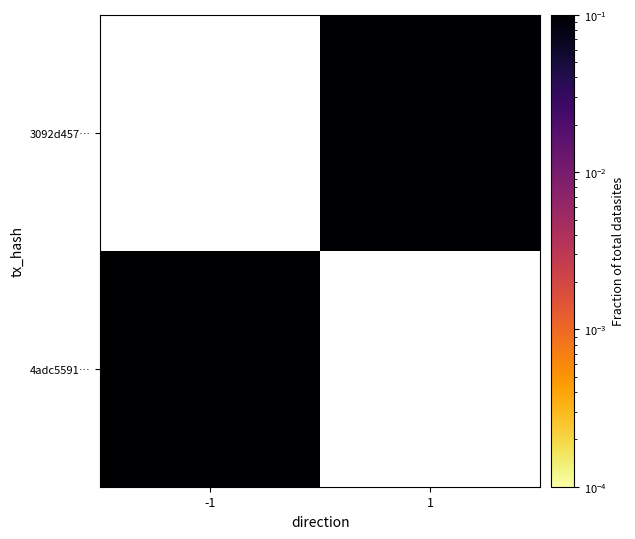

Which label corresponds to the largest value in the chart?

-1